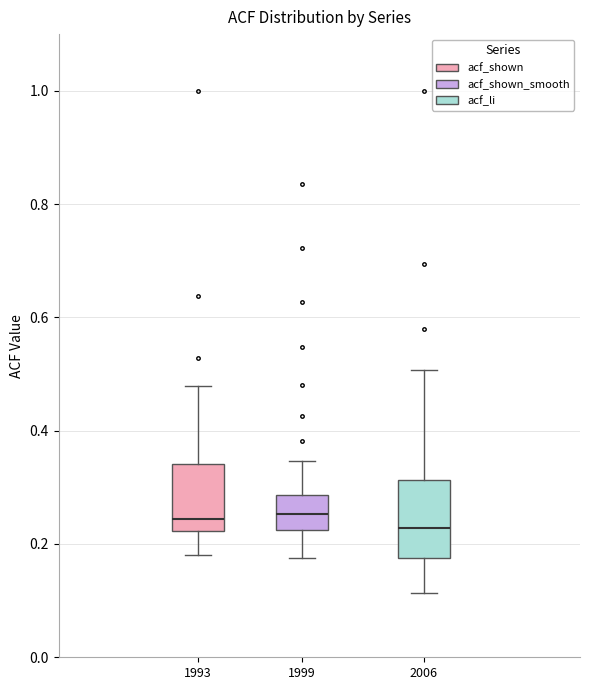

Reading left to right, read every box against the y-axis: the position of its median line, the range the box covers, and the ends of its whiskers. The values are not printed on the chart, so give them approximately, as read against the axis.

1993: median 0.24, box 0.22 to 0.34, whiskers 0.18 to 0.48
1999: median 0.26, box 0.22 to 0.28, whiskers 0.18 to 0.34
2006: median 0.22, box 0.18 to 0.32, whiskers 0.12 to 0.50